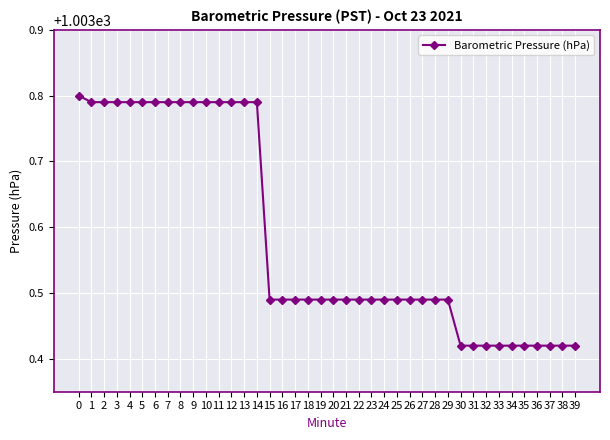

What is the change in value from 13 to 21?

-0.3